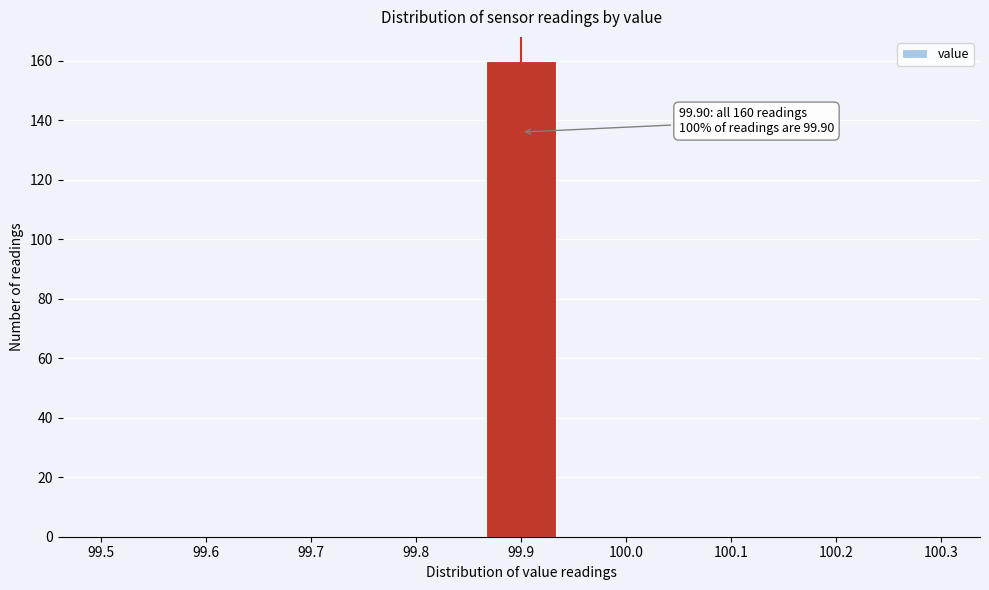

Which range on the x-axis has the tallest bar?

99.86 to 99.94